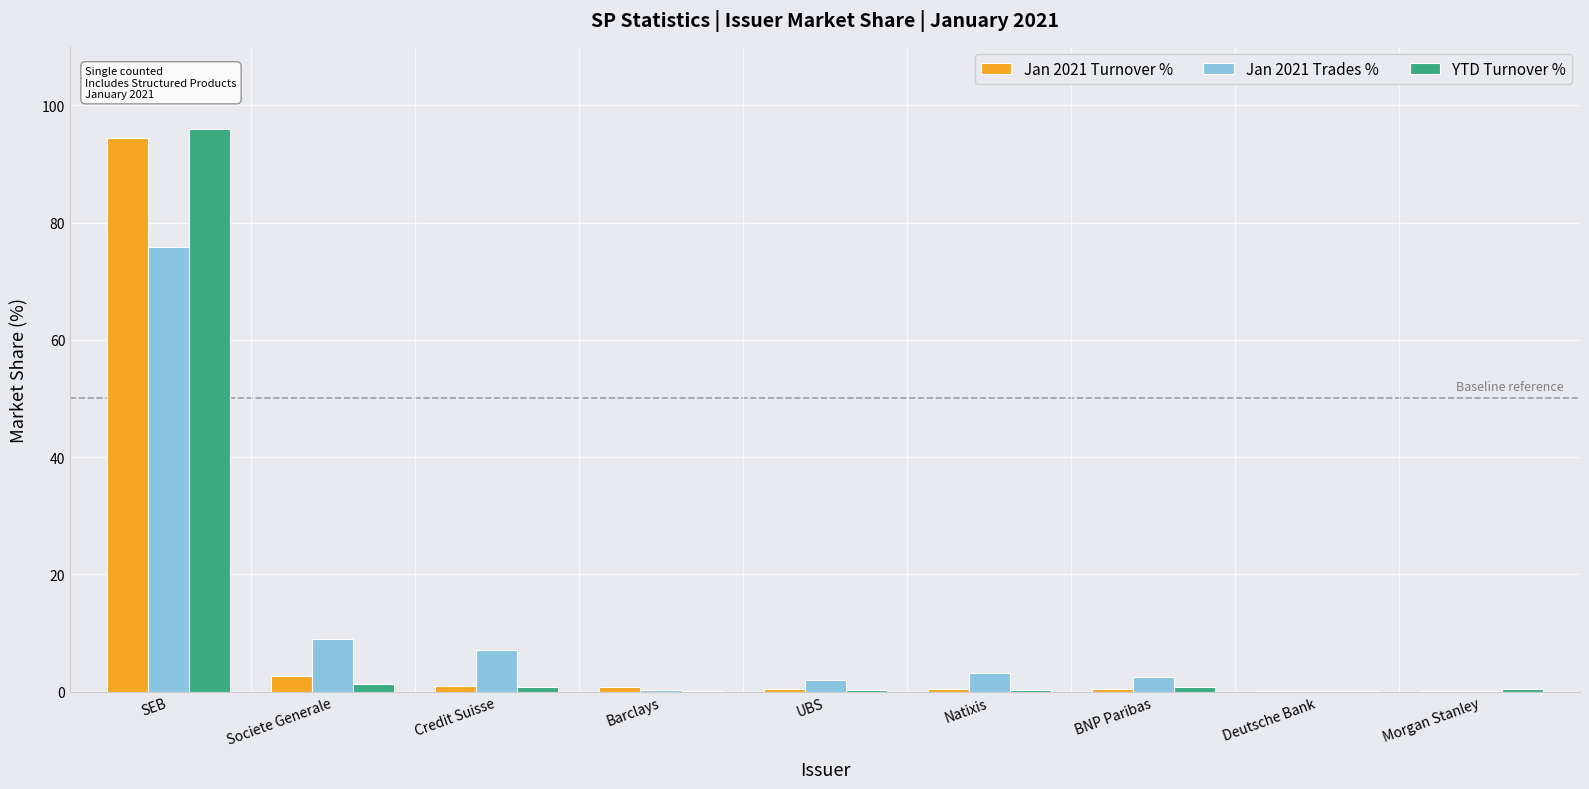

What are all the series names shown in the legend?

Jan 2021 Turnover %, Jan 2021 Trades %, YTD Turnover %